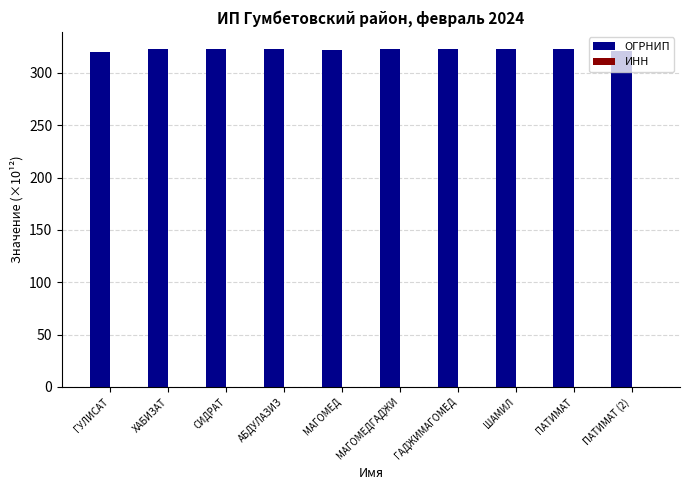

Which series has the largest total across all categories?

ОГРНИП